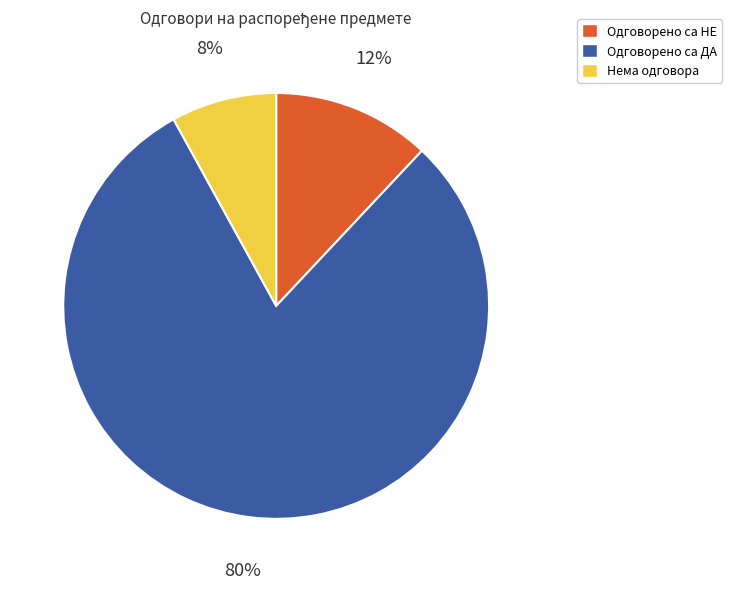

Approximately how many times larger is the value at Одговорено са НЕ compared to Нема одговора?

1.5